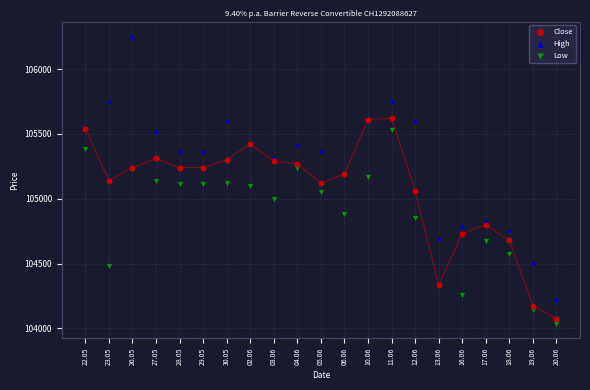

Which series has the widest spread of Y values?

High